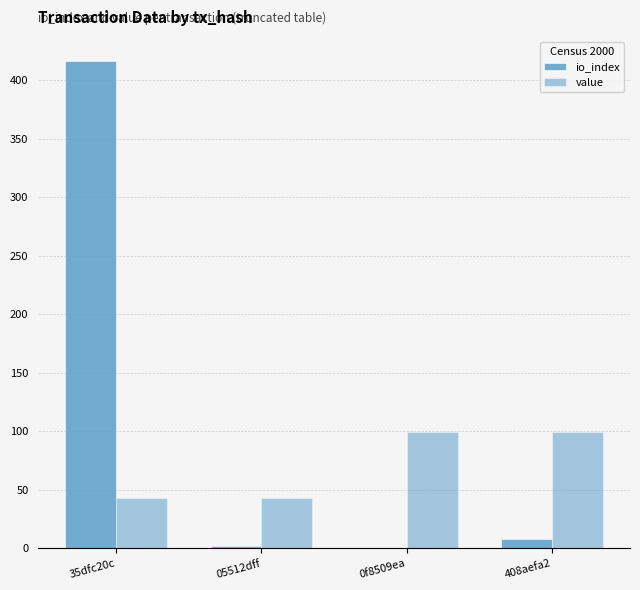

What is the maximum value for io_index?

416.0